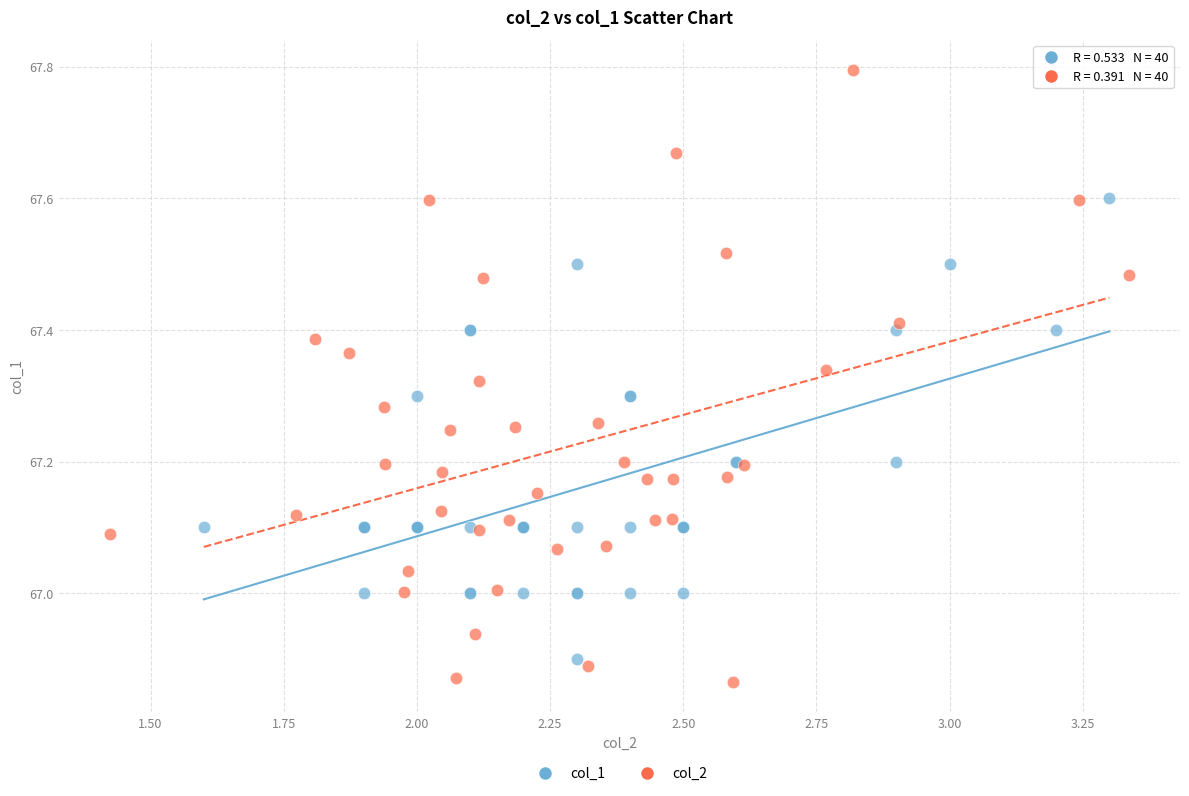

Which series contains the highest Y value?

col_2